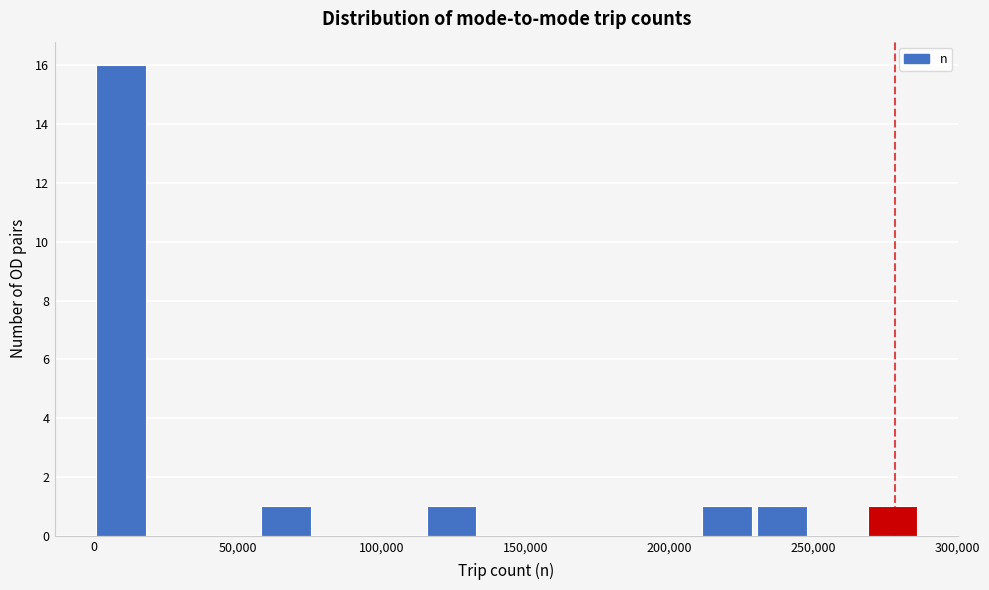

Read against the x-axis, roughly where is the centre of the tallest bar?

10000